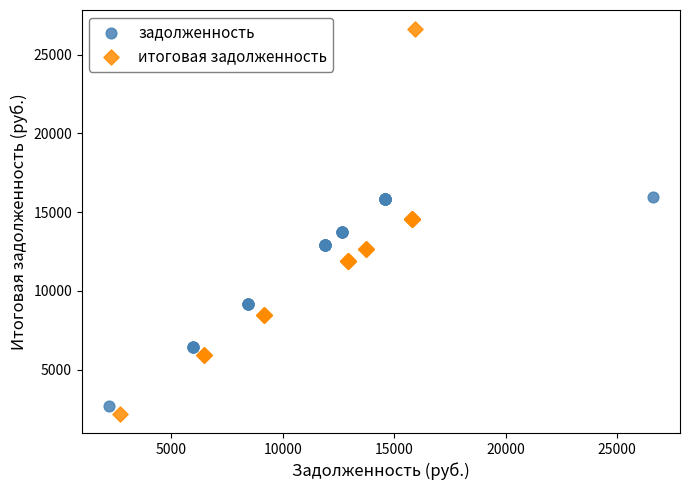

Which series contains the highest Y value?

итоговая задолженность